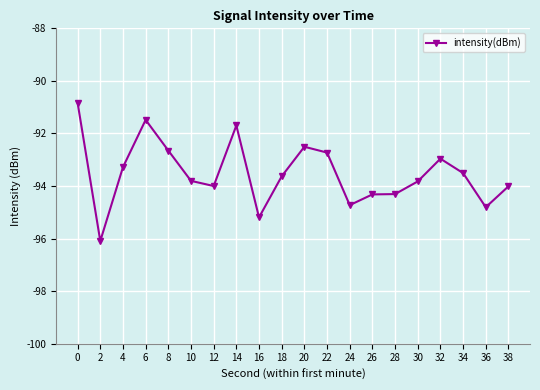

Where is the first local maximum?

6